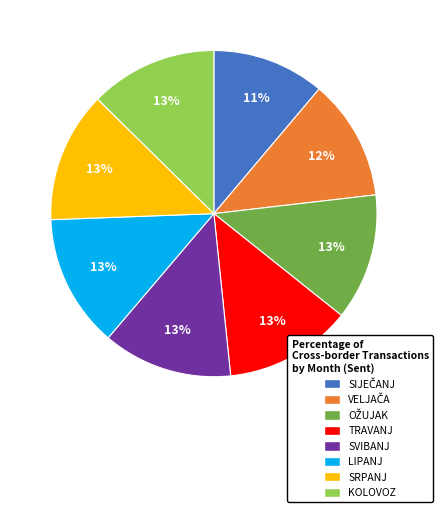

Is there a majority slice in this chart?

No